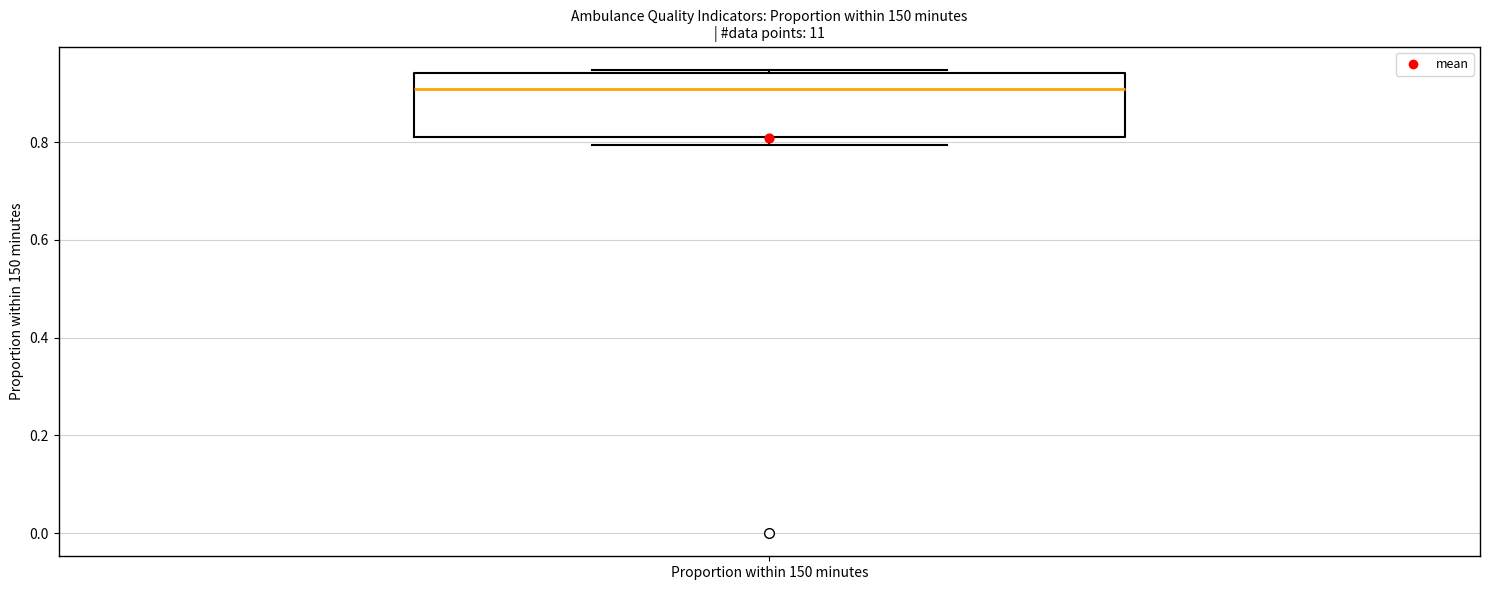

Read this box plot against the y-axis: the position of the median line, the range covered by the box, and the ends of both whiskers. The values are not printed on the chart, so give them approximately, as read against the axis.

median 0.90, box 0.80 to 0.94, whiskers 0.80 (just below the box's lower edge) to 0.94 (just above the box's upper edge)